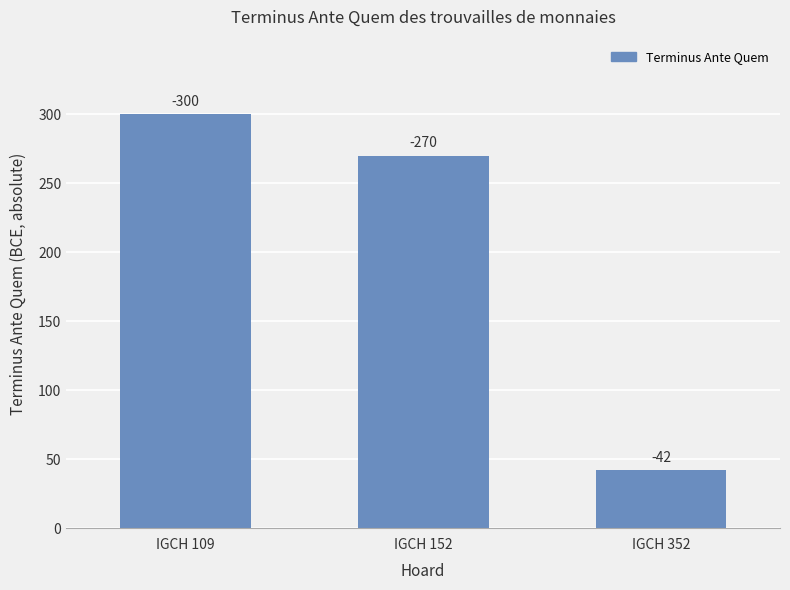

How many bars are there in total?

3